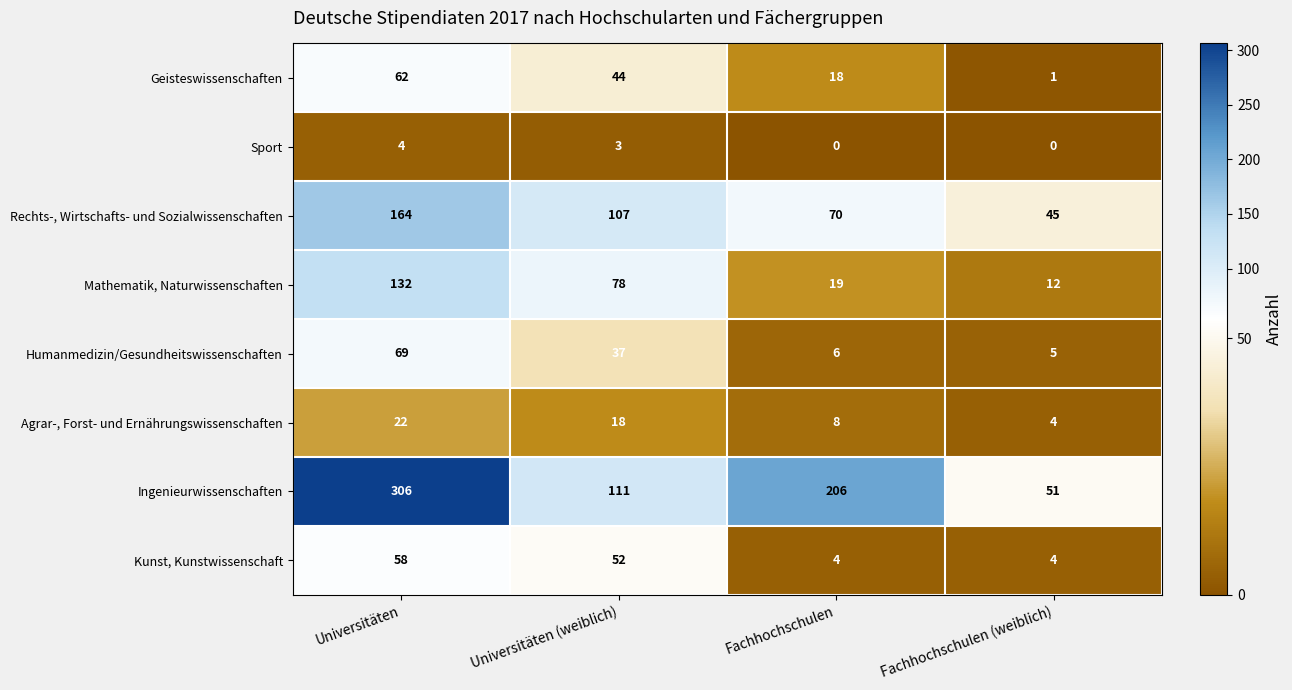

Count the number of categories in the chart.

4